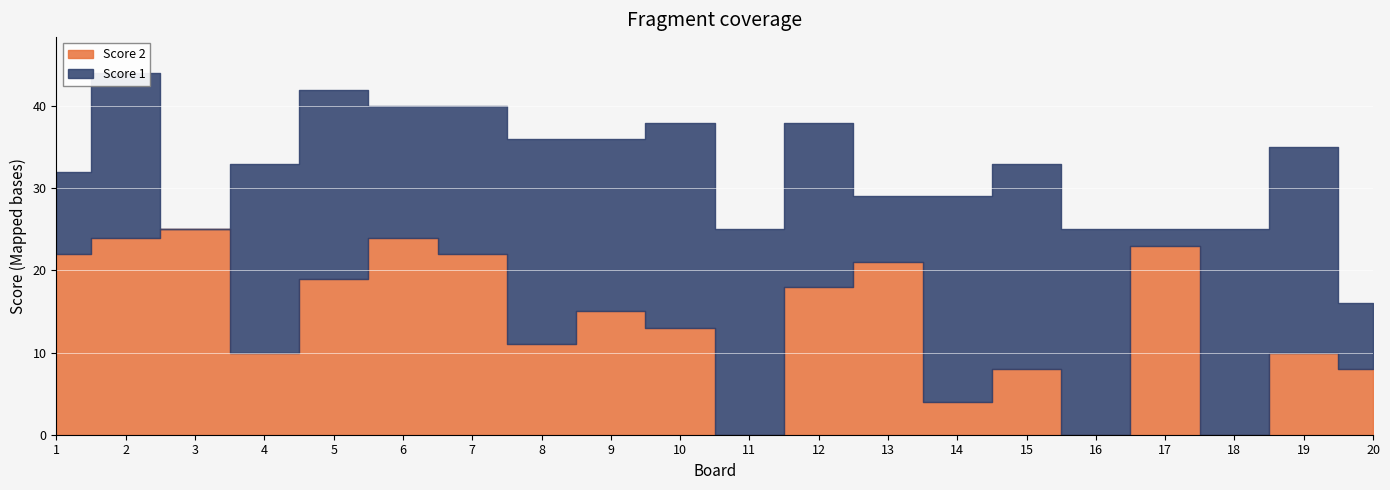

At which category is the sum across all series the highest?

2